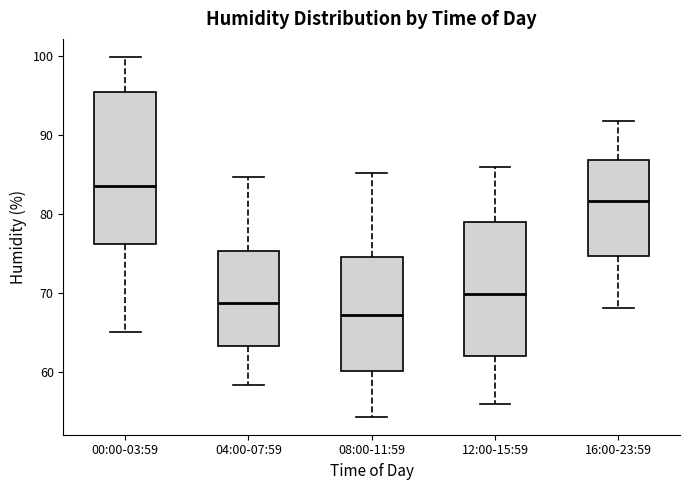

Where does the median line of the box for 16:00-23:59 sit on the y-axis? The values are not printed on the chart, so give them approximately, as read against the axis.

82